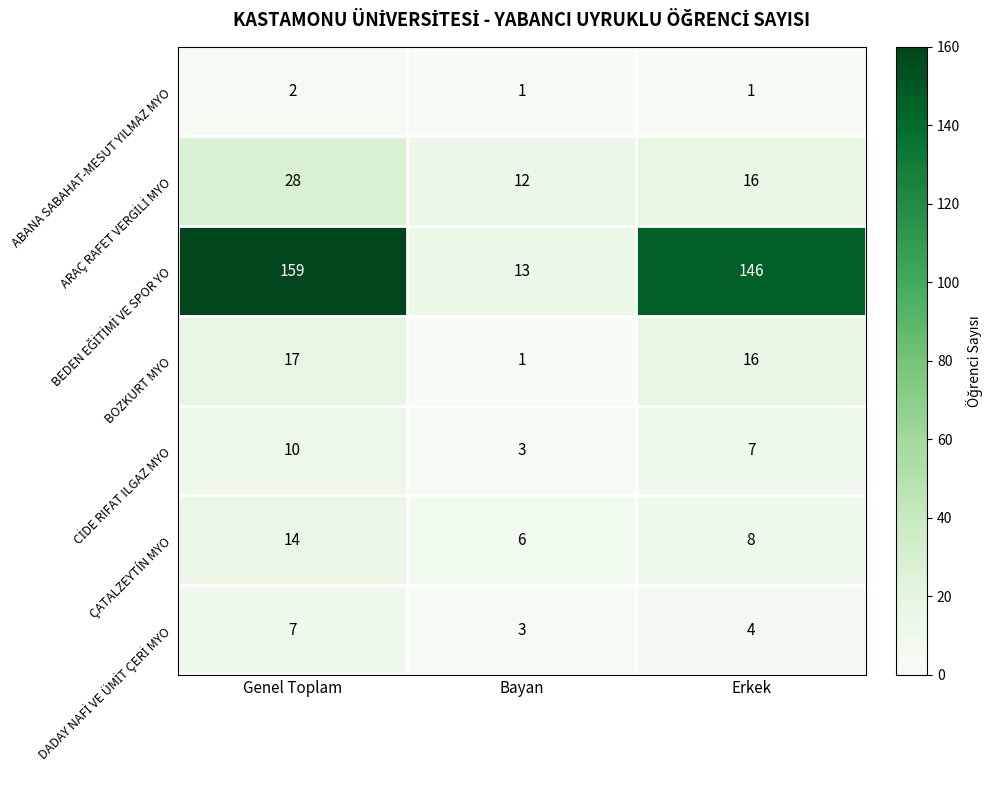

What is the smallest value displayed?

1